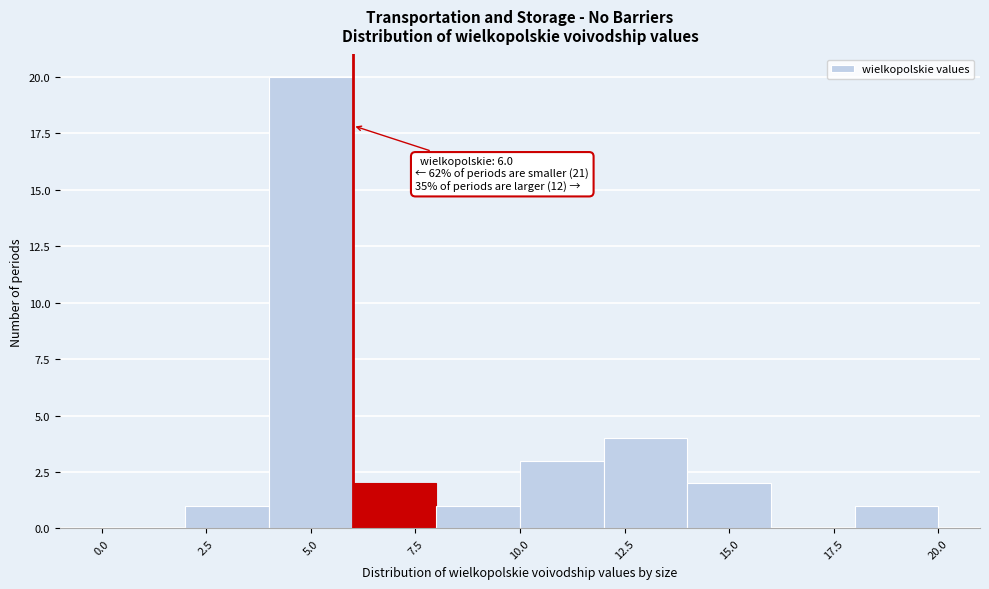

Over which range of the x-axis is the bar tallest?

4 to 6